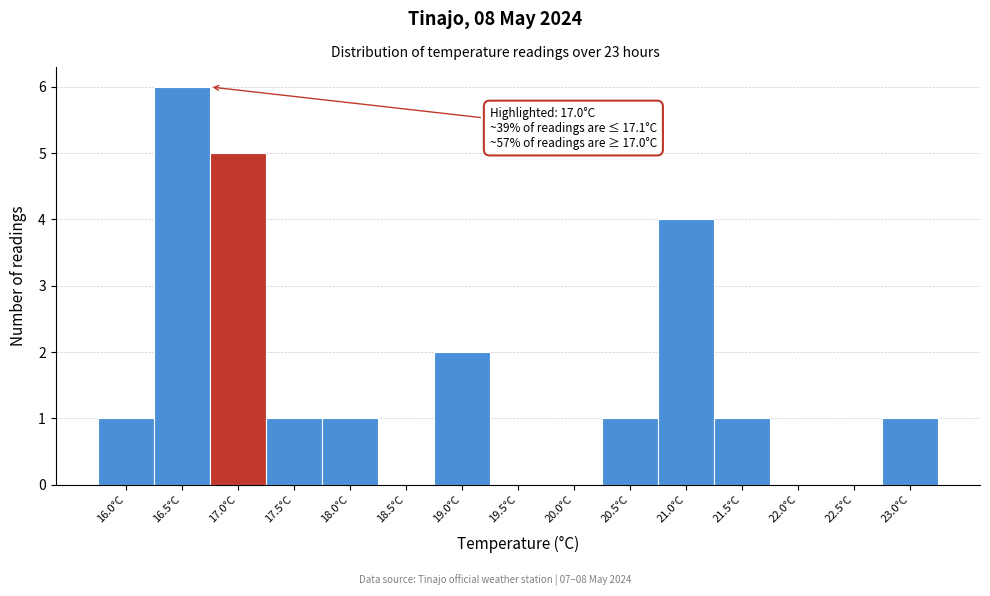

Reading left to right, list all the values displayed in this chart.

16.0°C=1	16.5°C=6	17.0°C=5	17.5°C=1	18.0°C=1	18.5°C=0	19.0°C=2	19.5°C=0	20.0°C=0	20.5°C=1	21.0°C=4	21.5°C=1	22.0°C=0	22.5°C=0	23.0°C=1